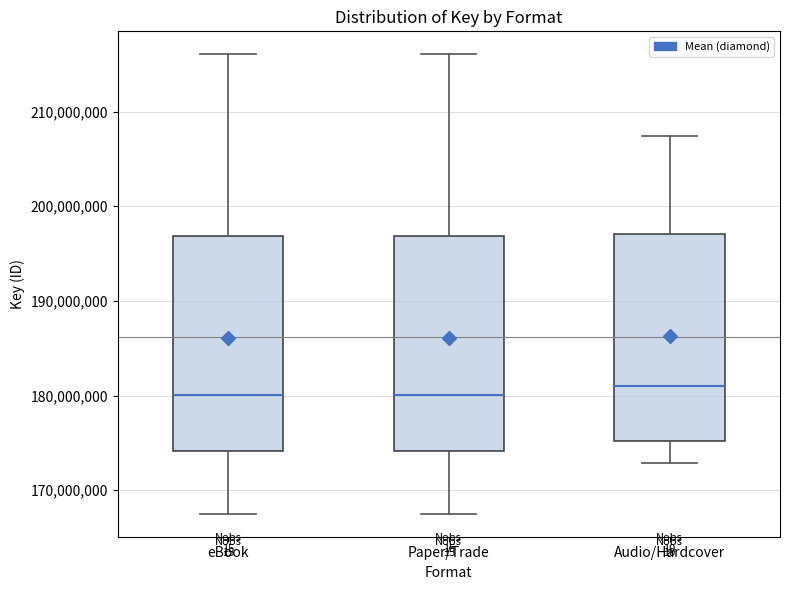

Reading left to right, read every box against the y-axis: the position of its median line, the range the box covers, and the ends of its whiskers. The values are not printed on the chart, so give them approximately, as read against the axis.

eBook: median 180000000, box 174000000 to 197000000, whiskers 168000000 to 216000000
Paper/Trade: median 180000000, box 174000000 to 197000000, whiskers 168000000 to 216000000
Audio/Hardcover: median 181000000, box 175000000 to 197000000, whiskers 173000000 to 207000000